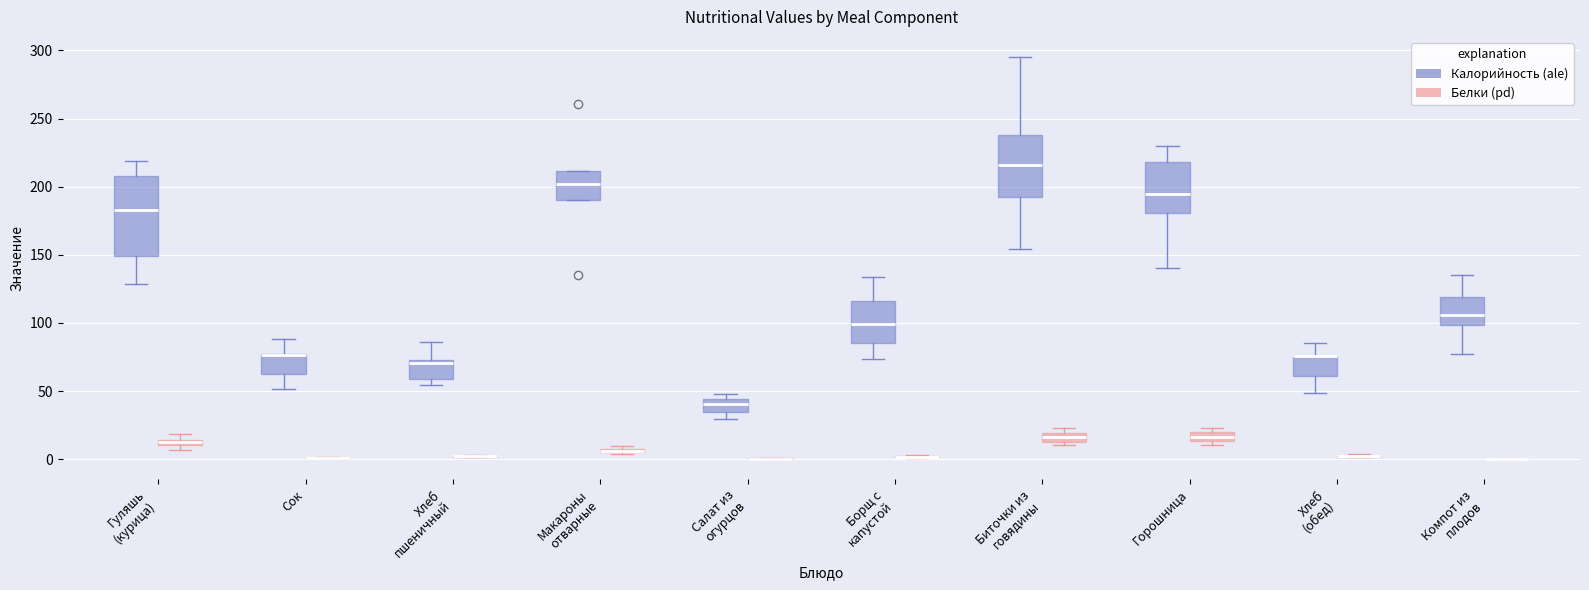

Comparing the boxes themselves (not the whiskers), which one is the tallest?

Гуляшь (курица) (Калорийность (ale))